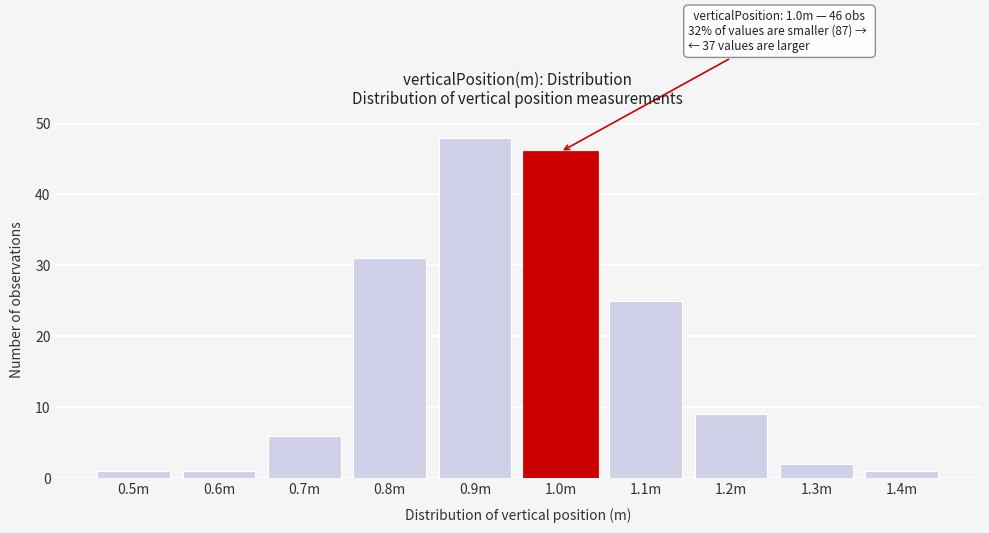

Reading left to right, what are all the values shown in this chart?

1	1	6	31	48	46	25	9	2	1